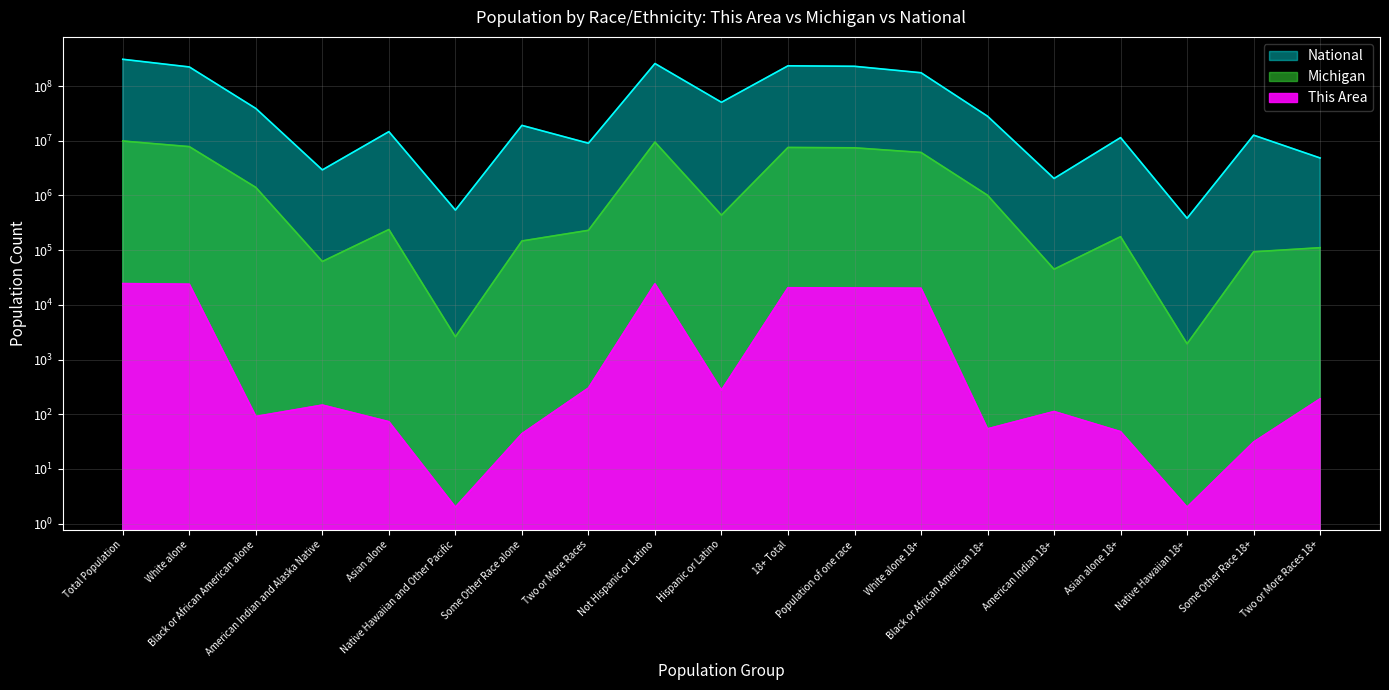

True or false: This Area has more than 1 interior local peaks.

True